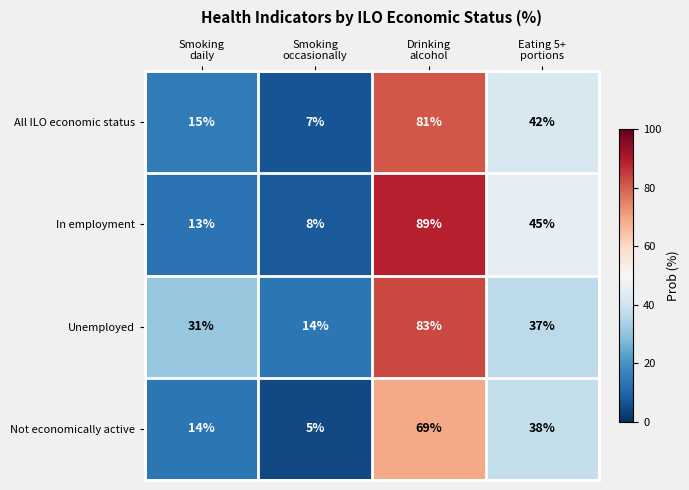

Which series has the largest total across all categories?

Unemployed